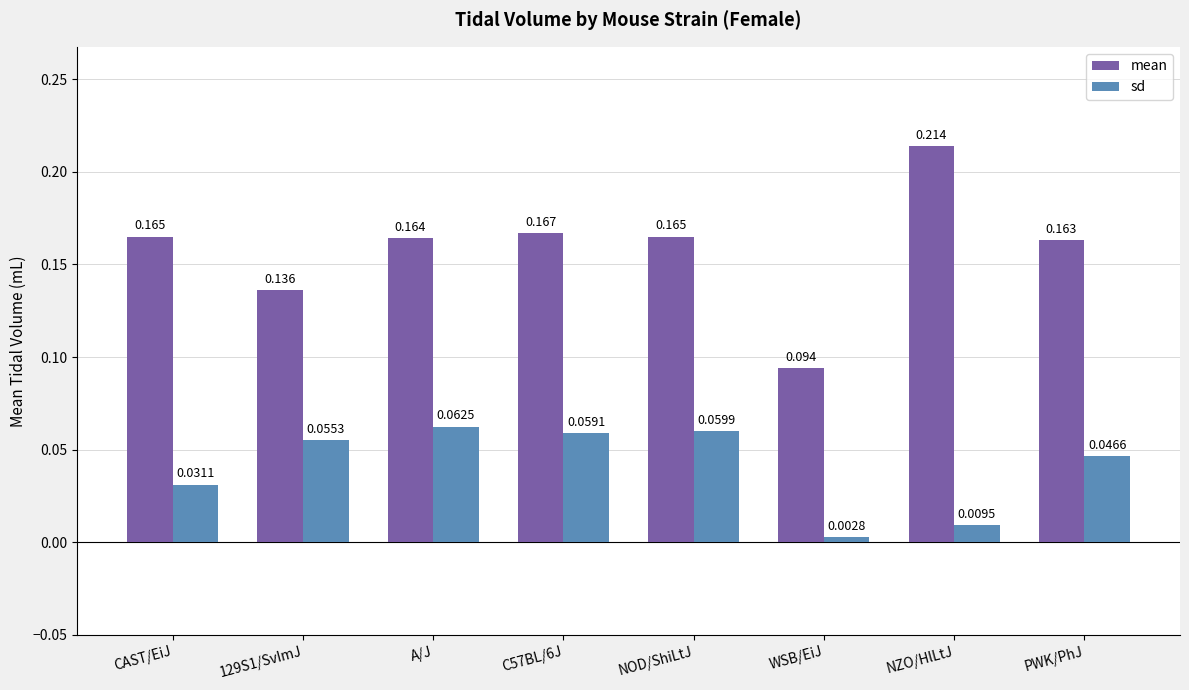

Which category has the lowest value in the sd series?

WSB/EiJ